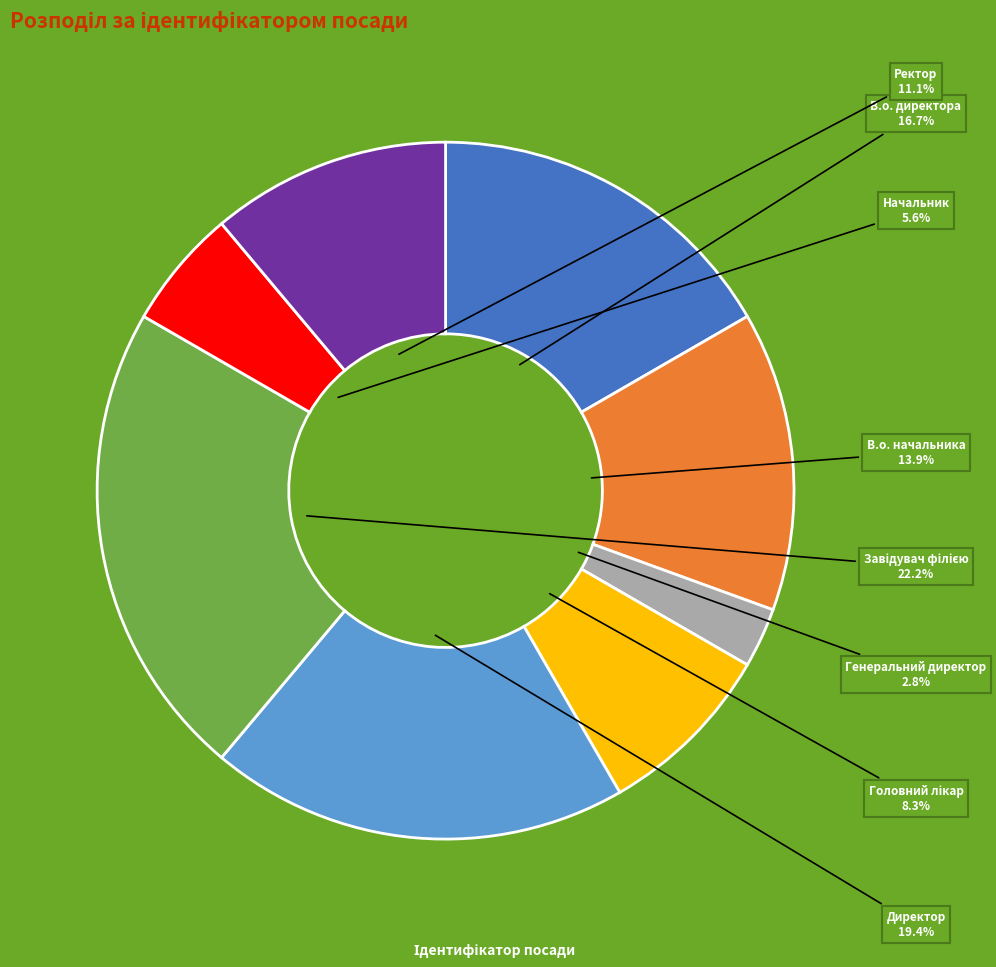

Is the sum of Директор and Ректор greater than half?

No